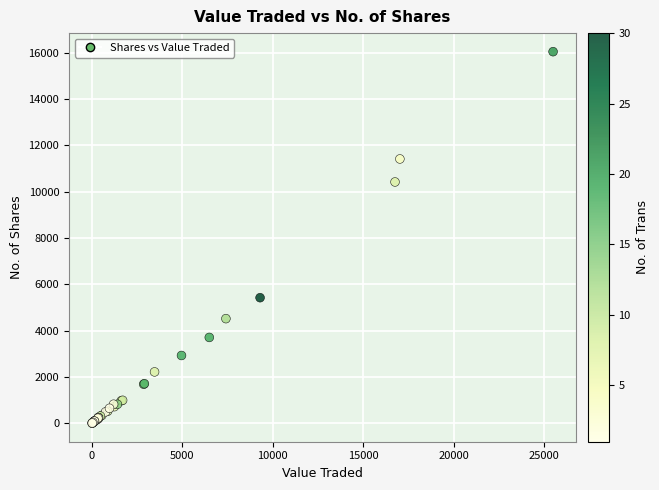

What Y value in the scatter plot is closest to 8031?

10425